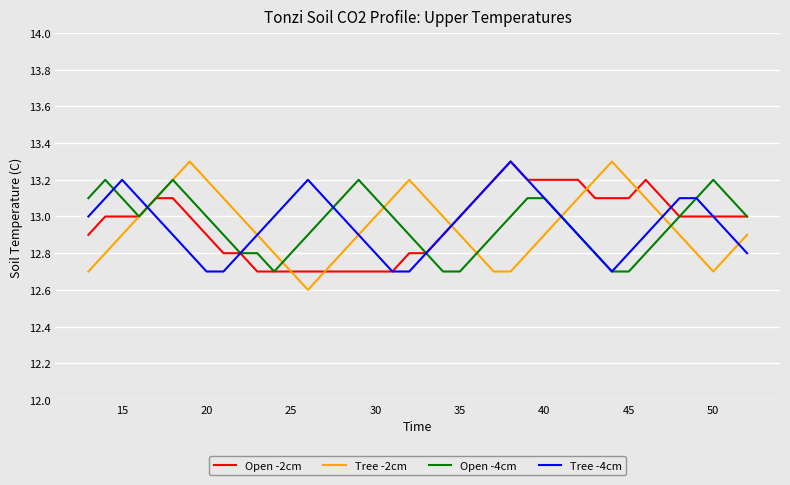

What is the greatest value displayed?

13.3